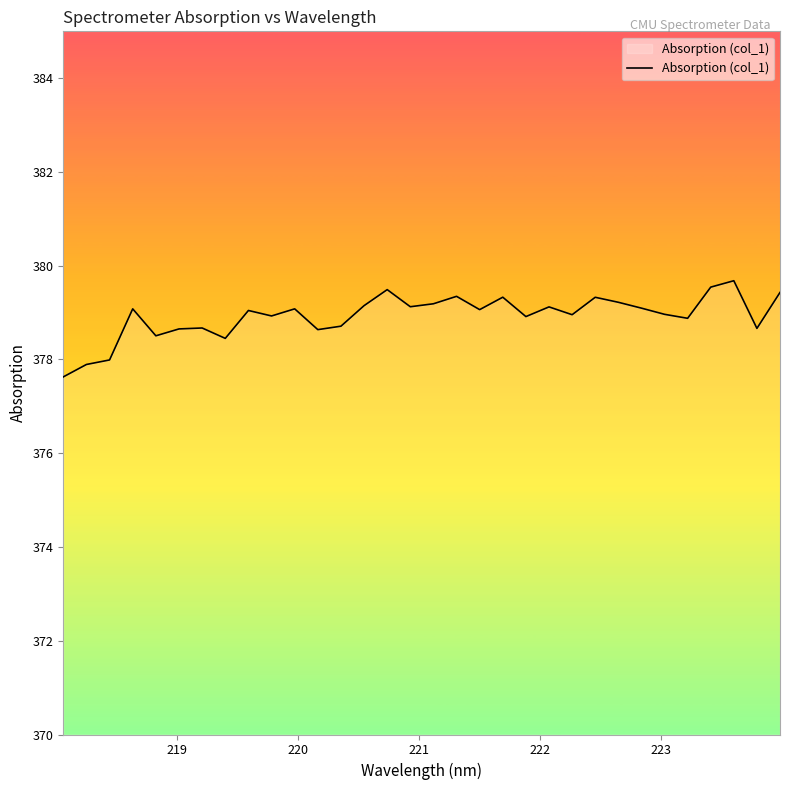

What is the average value?

378.9